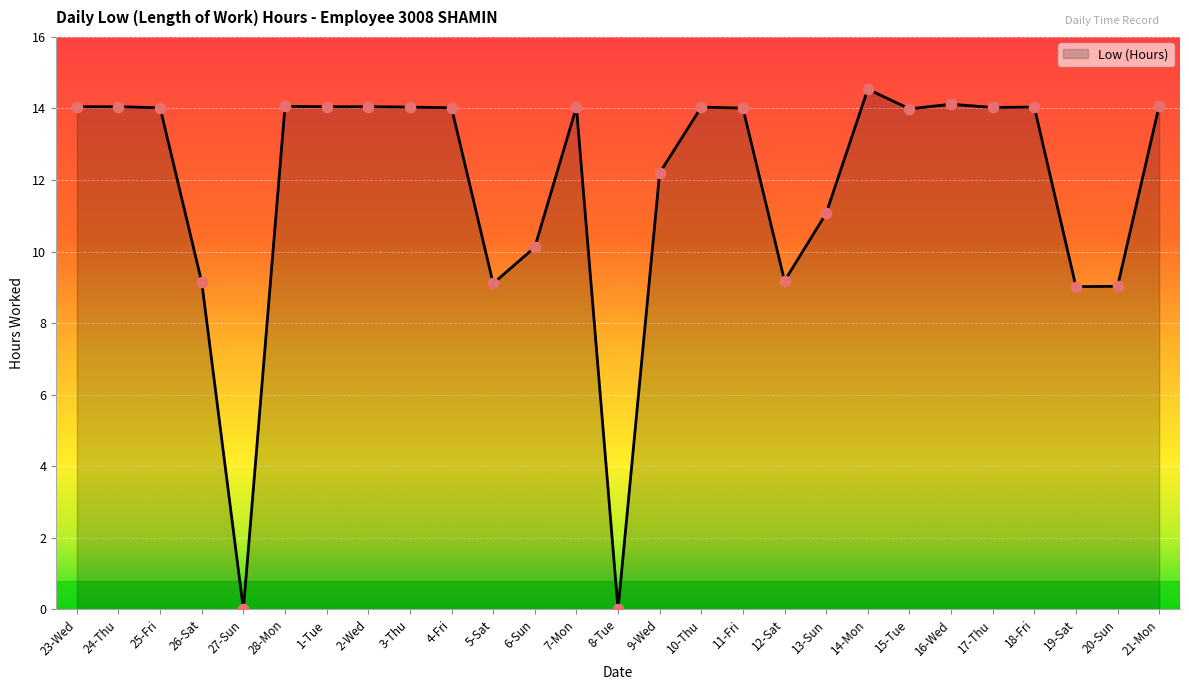

What is the change in value from 23-Wed to 6-Sun?

-3.9